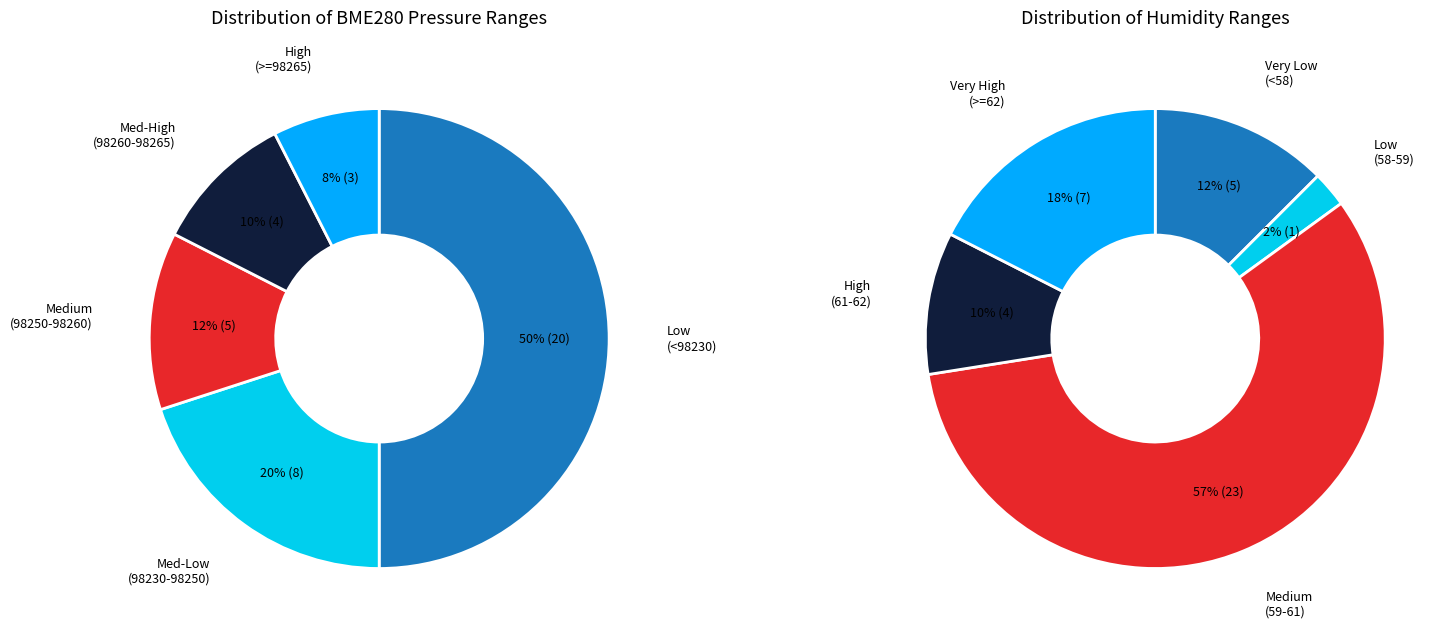

True or false: 14 accounts for 15% of the total.

False